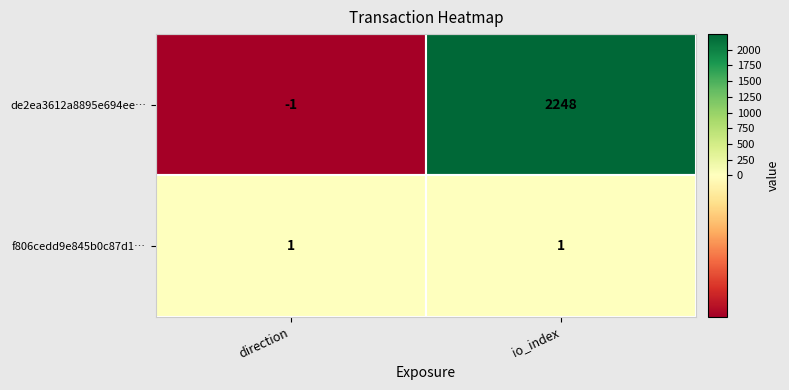

What is the spread (max minus min) of values at io_index?

2247